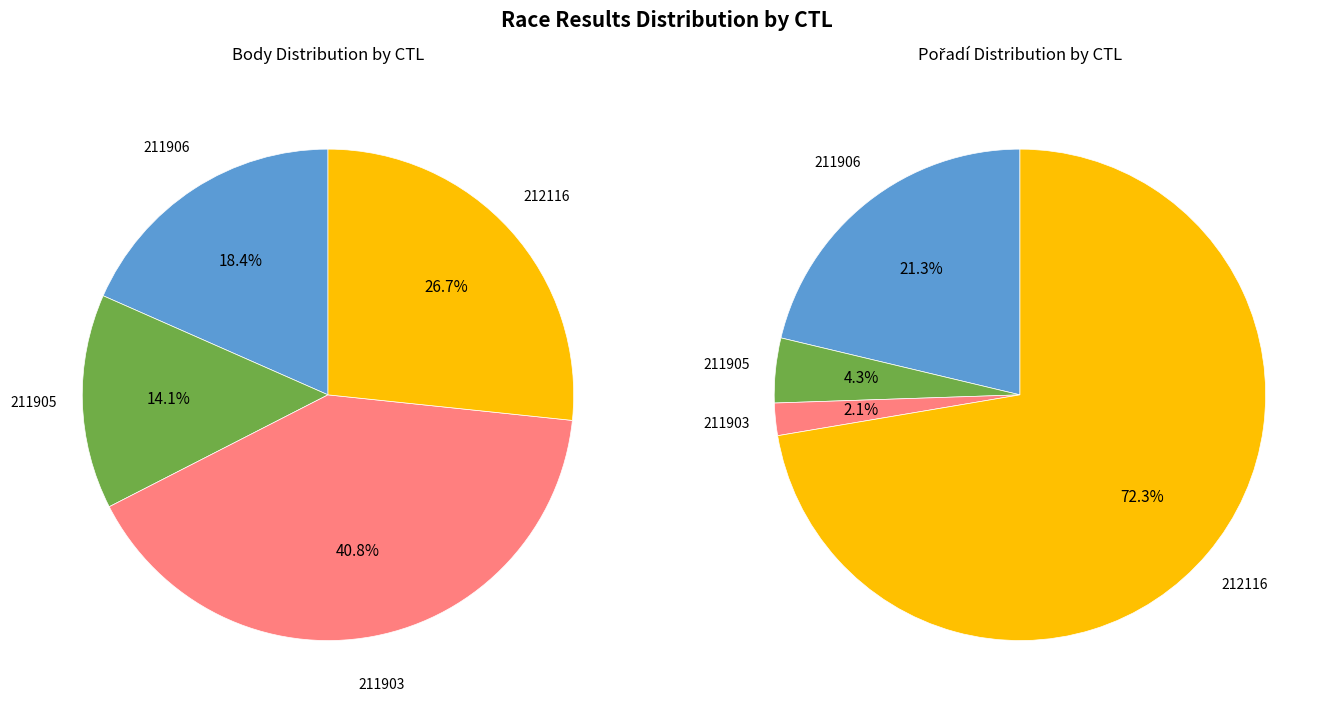

Combined, do 211906 and 211903 account for over 50%?

No